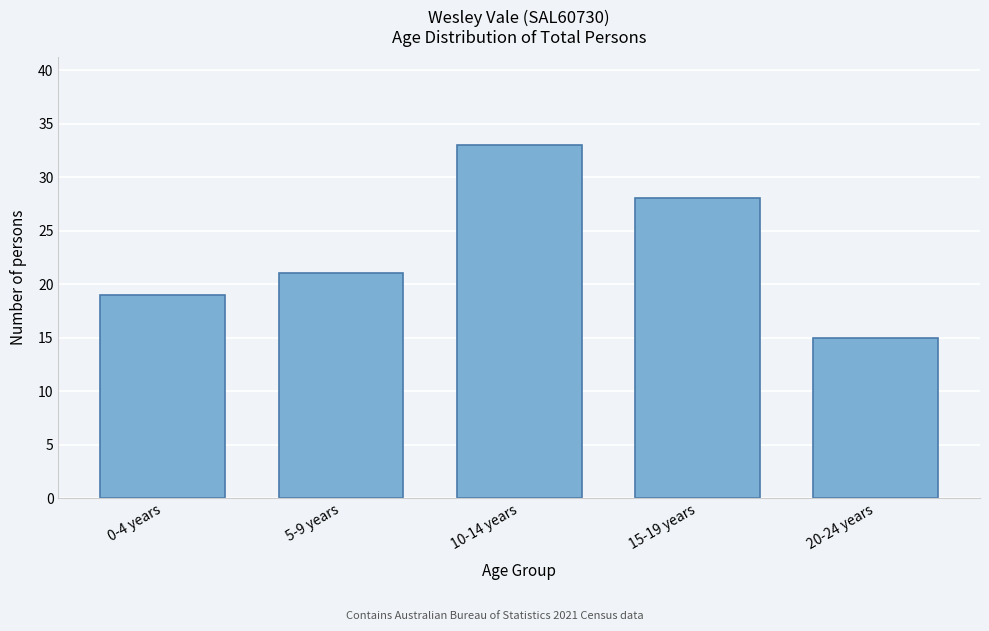

Reading right to left, transcribe all the data shown in this chart.

15	28	33	21	19